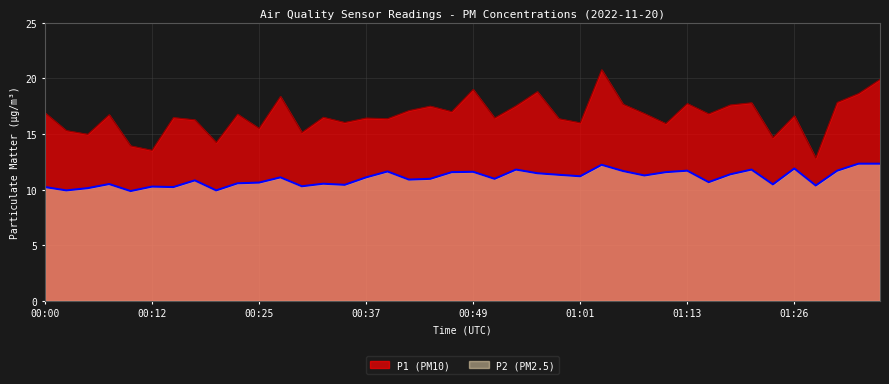

Reading left to right, extract all data points from this chart.

P1: 00:00=16.9	00:03=15.3	00:05=15.0	00:08=16.7	00:10=13.9	00:12=13.5	00:15=16.5	00:17=16.3	00:20=14.2	00:22=16.8	00:25=15.5	00:27=18.4	00:29=15.1	00:32=16.5	00:34=16.0	00:37=16.4	00:39=16.4	00:42=17.1	00:44=17.5	00:46=17.0	00:49=19.0	00:51=16.4	00:54=17.5	00:56=18.8	00:59=16.4	01:01=16.0	01:04=20.8	01:06=17.7	01:09=16.8	01:11=15.9	01:13=17.7	01:16=16.8	01:18=17.6	01:21=17.8	01:23=14.7	01:26=16.6	01:28=12.8	01:31=17.8	01:34=18.6	01:36=19.9
P2: 00:00=10.2	00:03=9.9	00:05=10.1	00:08=10.5	00:10=9.9	00:12=10.3	00:15=10.2	00:17=10.8	00:20=9.9	00:22=10.6	00:25=10.6	00:27=11.1	00:29=10.3	00:32=10.5	00:34=10.4	00:37=11.1	00:39=11.6	00:42=10.9	00:44=11.0	00:46=11.6	00:49=11.6	00:51=11.0	00:54=11.8	00:56=11.5	00:59=11.3	01:01=11.2	01:04=12.2	01:06=11.7	01:09=11.3	01:11=11.6	01:13=11.7	01:16=10.7	01:18=11.4	01:21=11.8	01:23=10.5	01:26=11.9	01:28=10.4	01:31=11.7	01:34=12.3	01:36=12.3